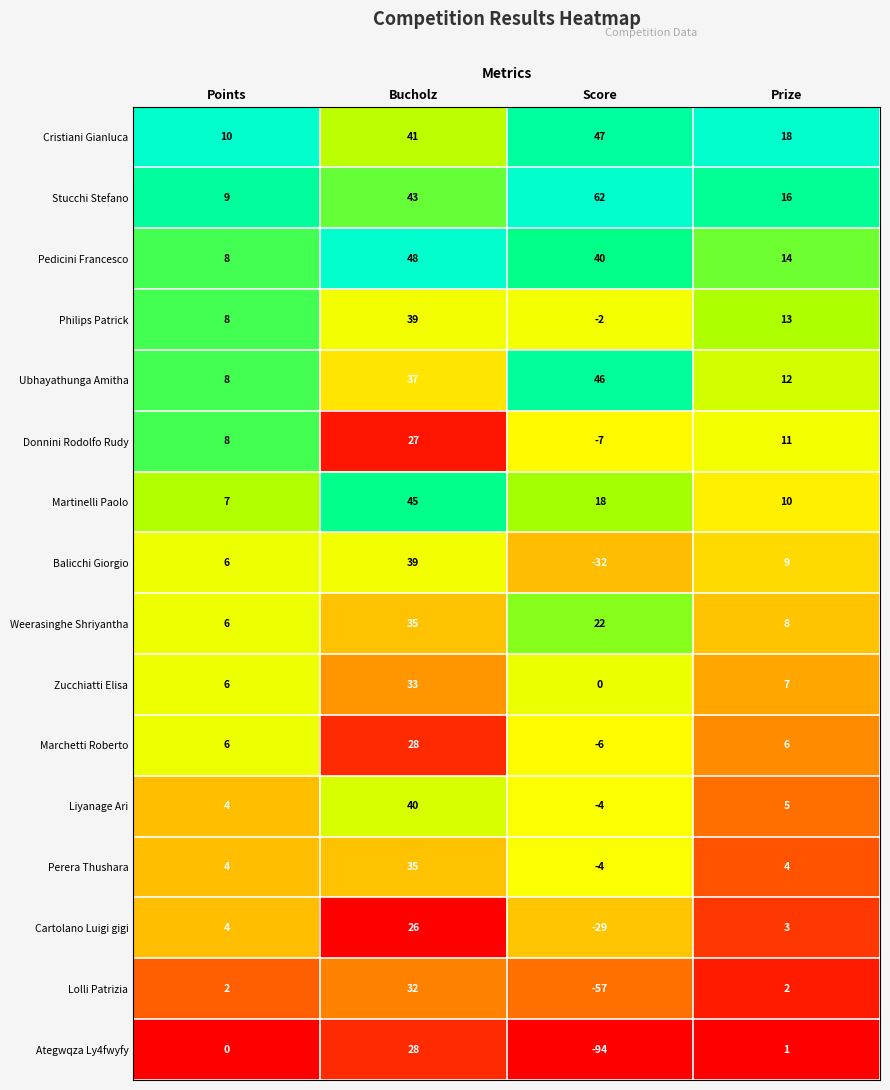

Rank the categories by Liyanage Ari value from highest to lowest.

Bucholz, Prize, Points, Score